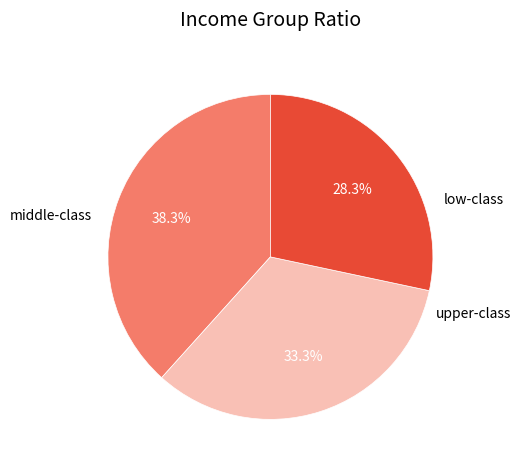

Does any single category account for the majority?

No